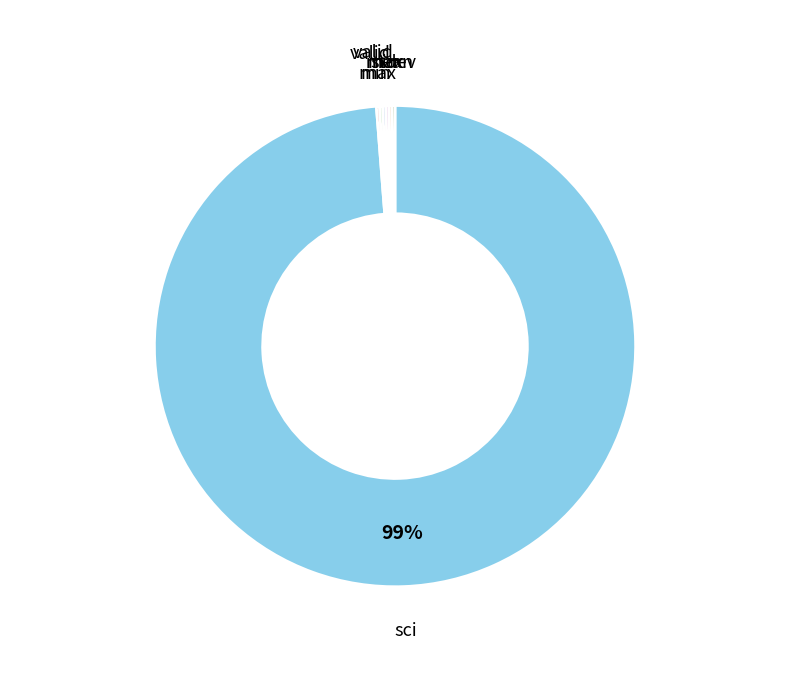

To the nearest percent, what is the average slice percentage?

14%